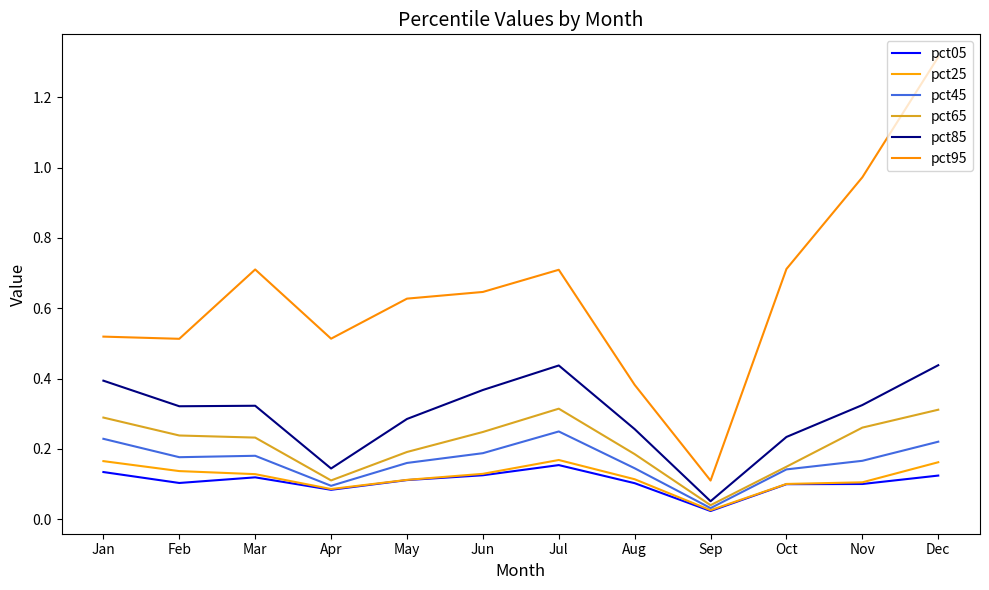

What is the sum of the pct45 values at Jun and Aug?

0.3